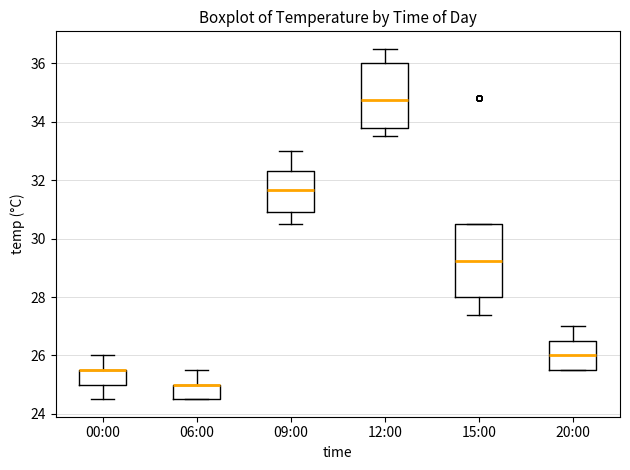

Reading left to right, read every box against the y-axis: the position of its median line, the range the box covers, and the ends of its whiskers. The values are not printed on the chart, so give them approximately, as read against the axis.

00:00: median 25.6 (drawn on the box's upper edge), box 25.0 to 25.6, whiskers 24.6 to 26.0
06:00: median 25.0 (drawn on the box's upper edge), box 24.6 to 25.0, whiskers 24.6 to 25.6
09:00: median 31.6, box 31.0 to 32.4, whiskers 30.6 to 33.0
12:00: median 34.8, box 33.8 to 36.0, whiskers 33.6 to 36.6
15:00: median 29.2, box 28.0 to 30.6, whiskers 27.4 to 30.6
20:00: median 26.0, box 25.6 to 26.6, whiskers 25.6 to 27.0